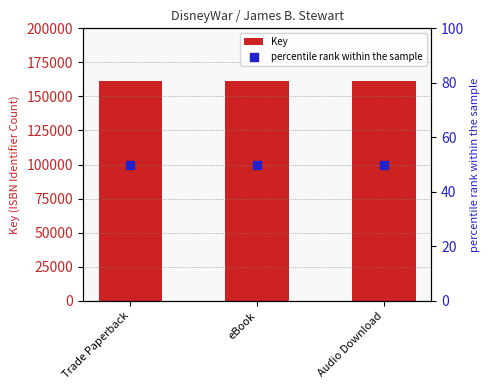

At which category is the sum across all series the highest?

Trade Paperback